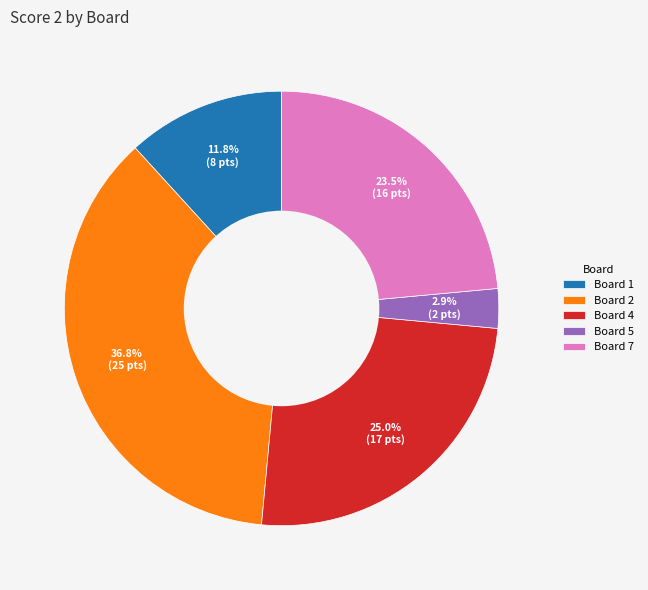

Is it true that Board 2 is 37% of the pie?

True